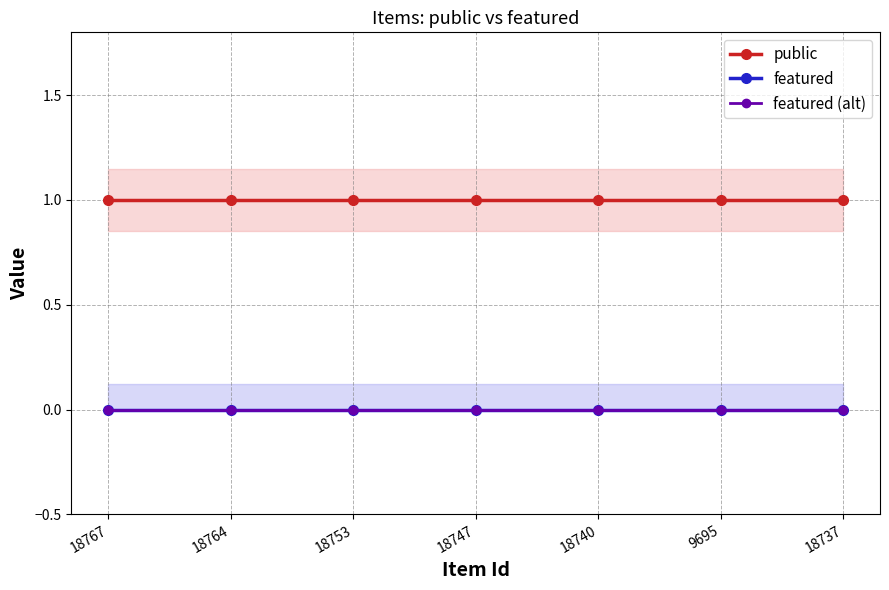

What are all the series names shown in the legend?

public, featured, featured (alt)